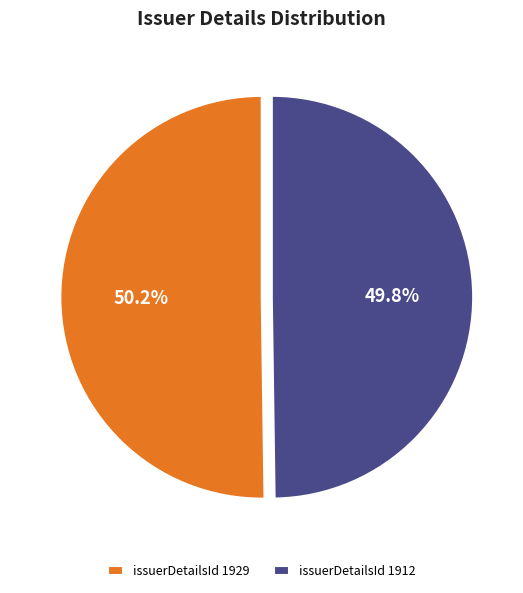

To the nearest percent, what percentage of the pie is issuerDetailsId 1912?

50%